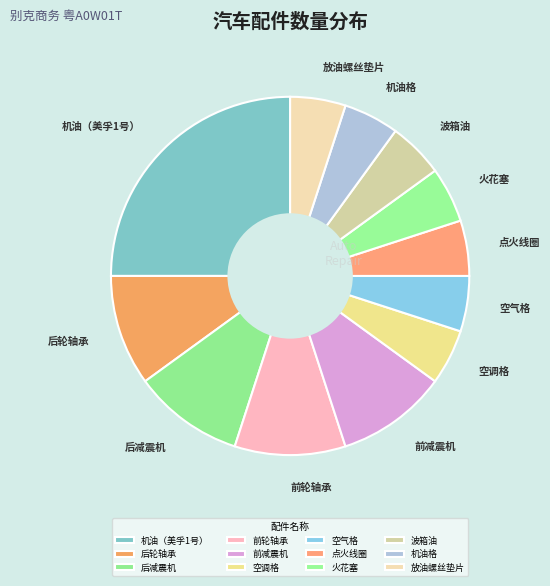

True or false: 波箱油 accounts for 1% of the total.

False